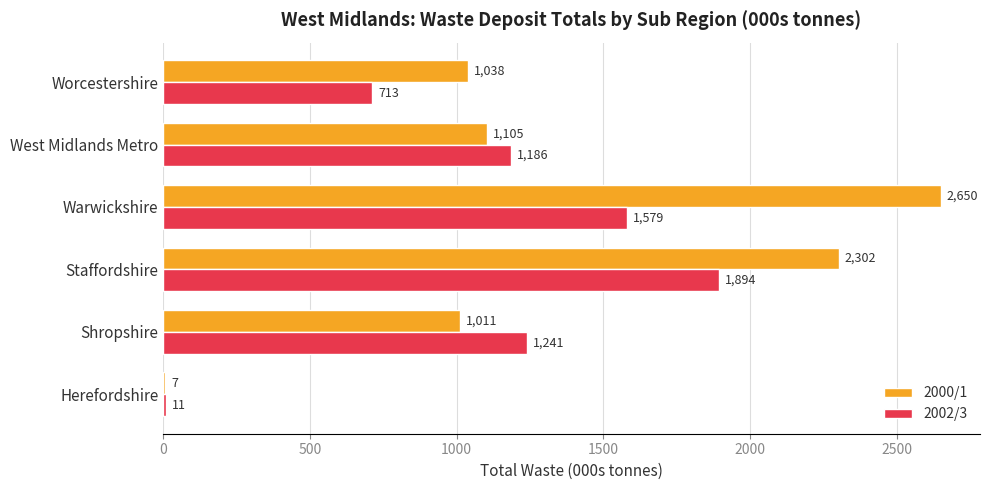

What is the highest value of the 2000/1 series?

2650